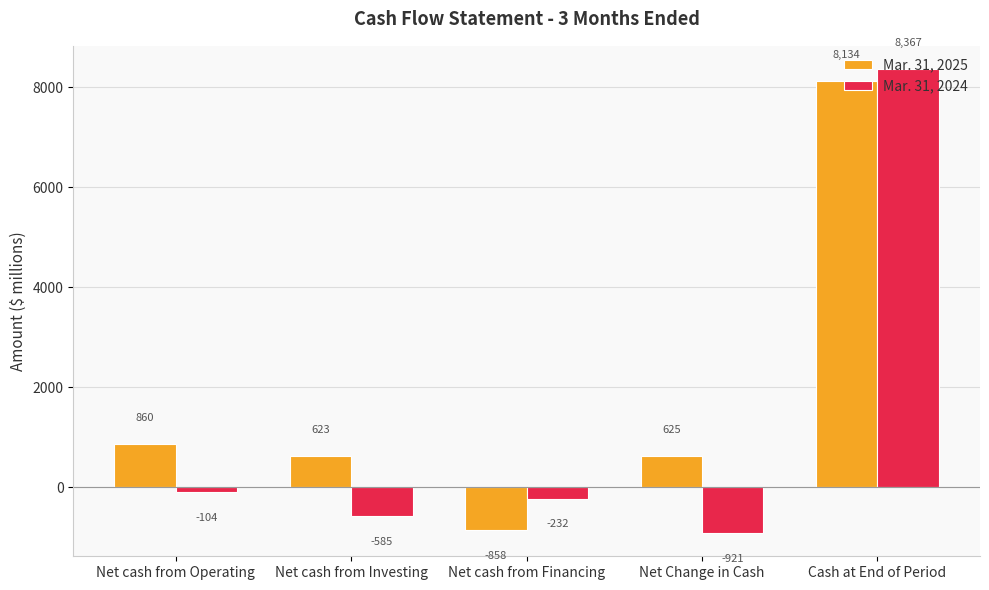

What is the sum of all Mar. 31, 2024 values?

6525